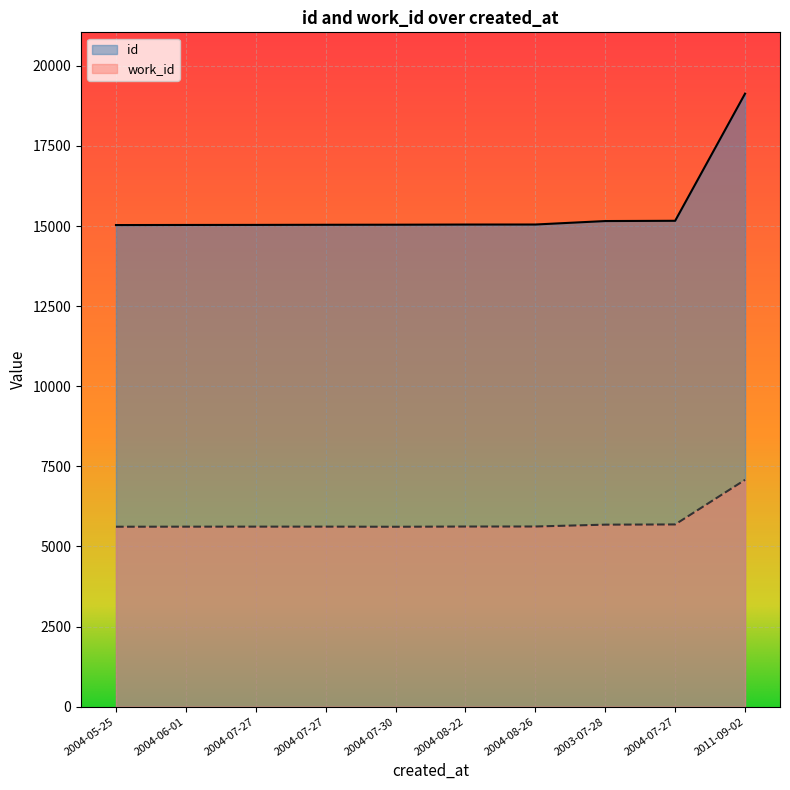

List the labels in order of id value, largest first.

2011-09-02, 2004-07-27, 2003-07-28, 2004-08-26, 2004-08-22, 2004-07-30, 2004-07-27, 2004-07-27, 2004-06-01, 2004-05-25